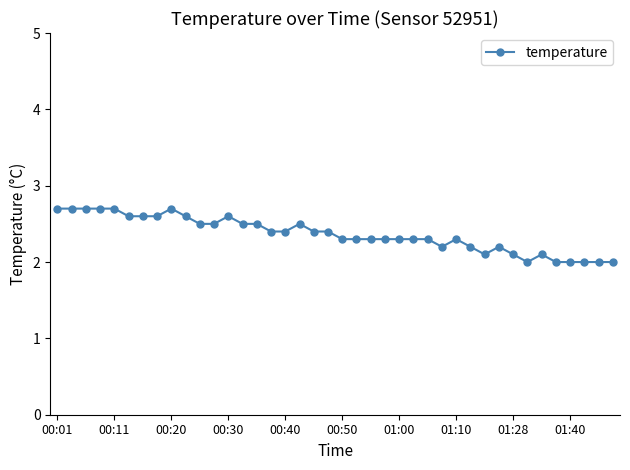

True or false: there are more than 2 points higher than both neighbors.

True